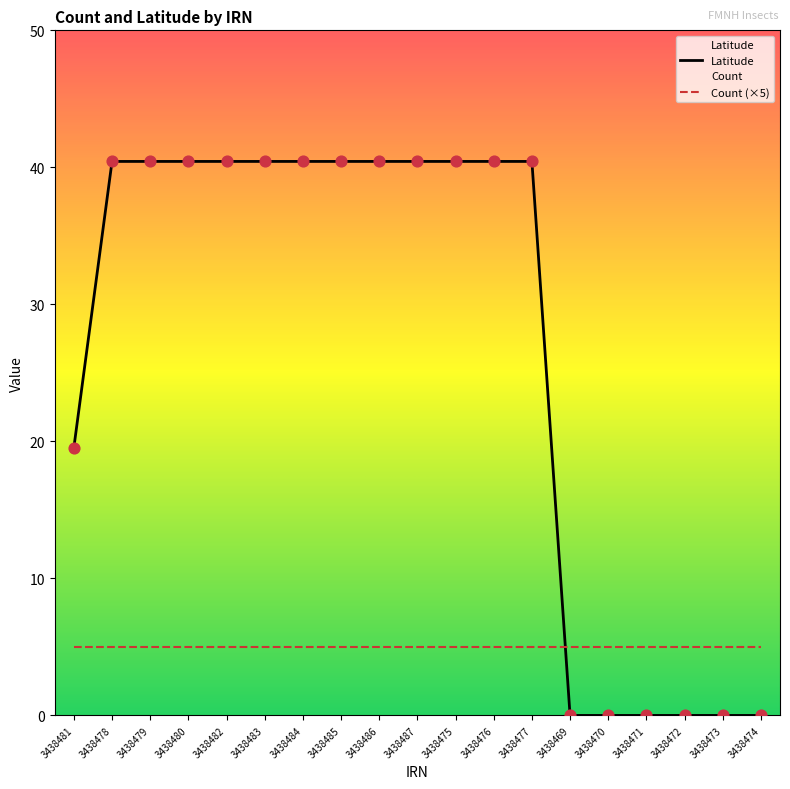

What is the change in value from 3438481 to 3438476?

+20.9